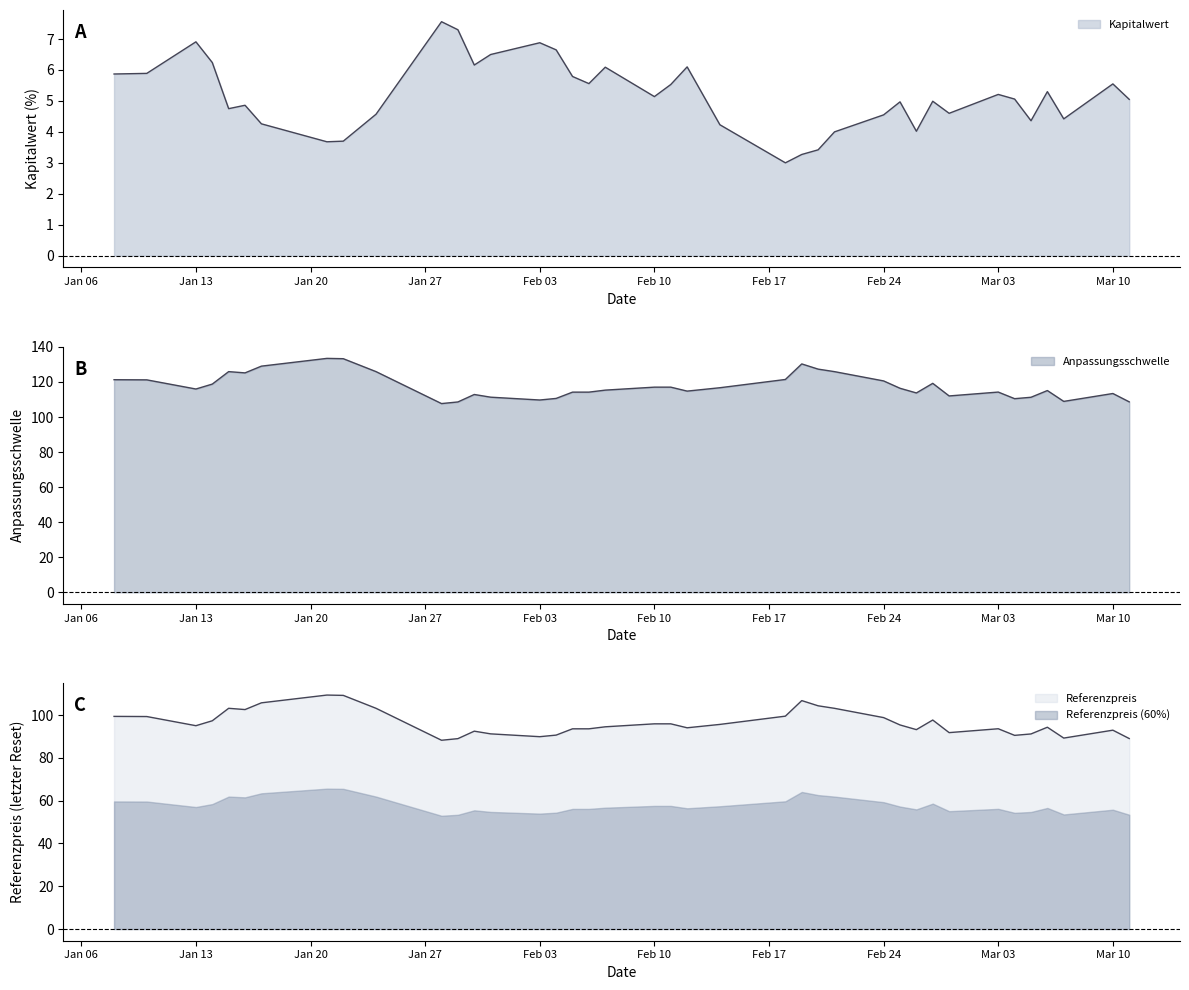

The value of Anpassungsschwelle at 2025-02-24 is 160.4. True or false?

False